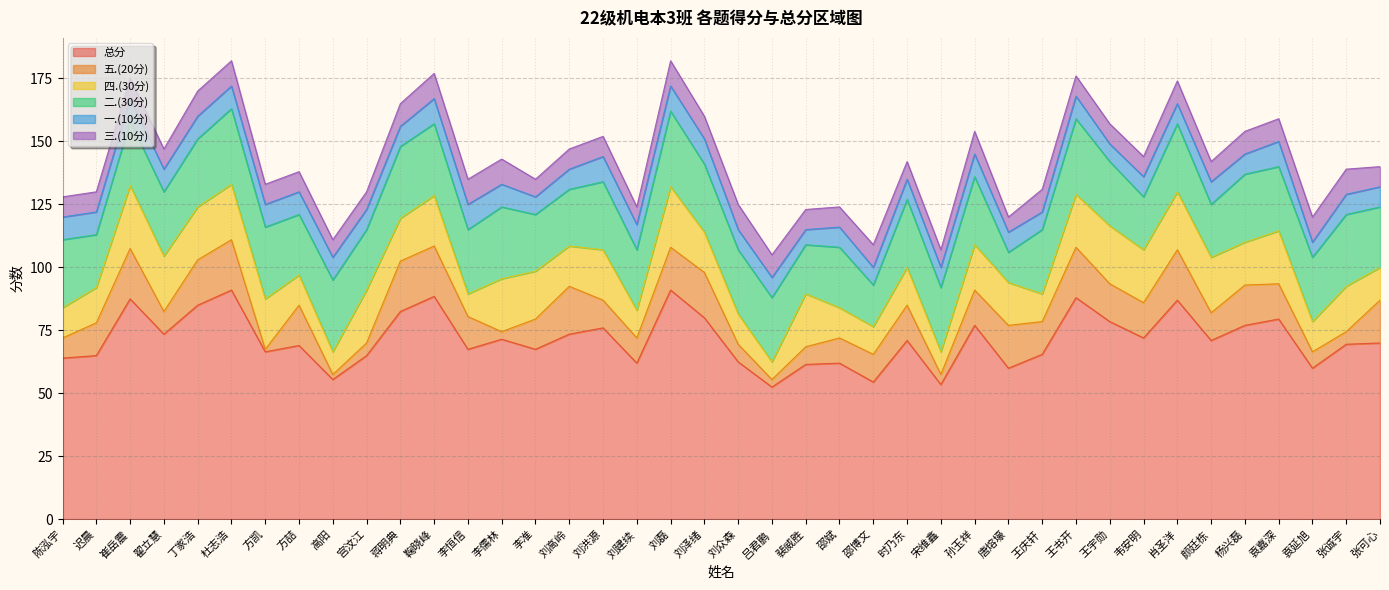

At which label does 三.(10分) reach its peak?

丁家浩